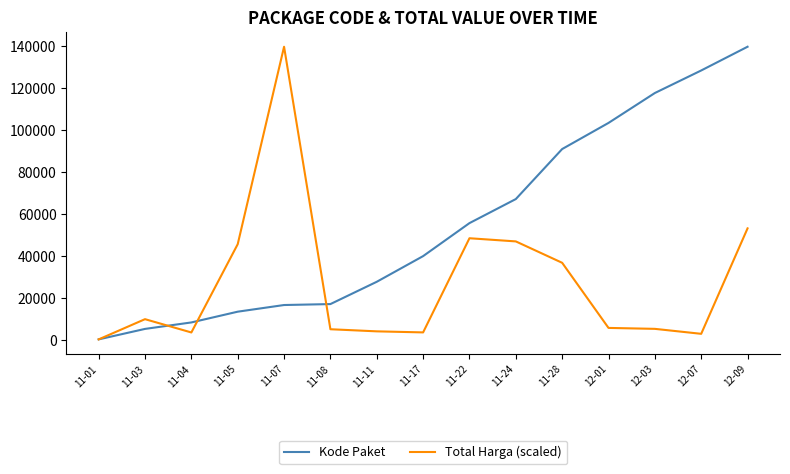

What is the difference between the maximum and minimum values in the Total Harga (scaled) series?

139353.0